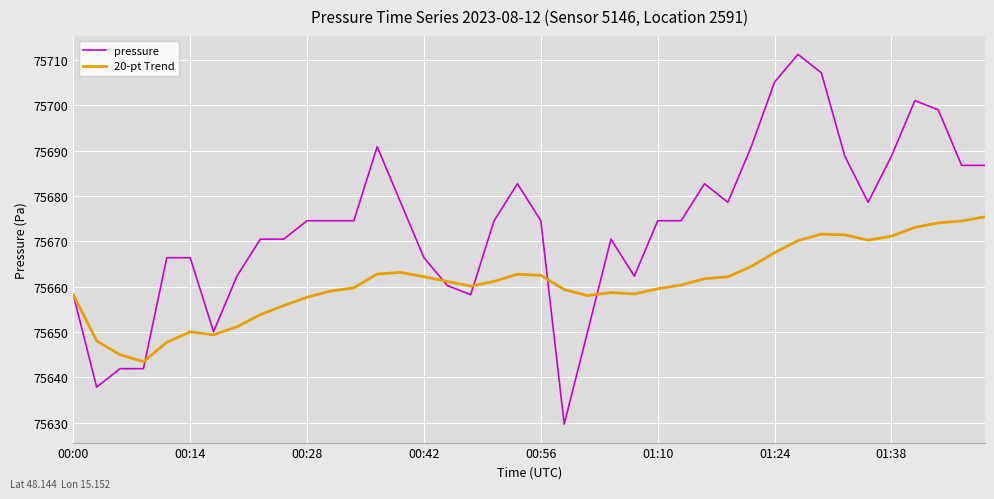

What are all the series names shown in the legend?

pressure, 20-pt Trend